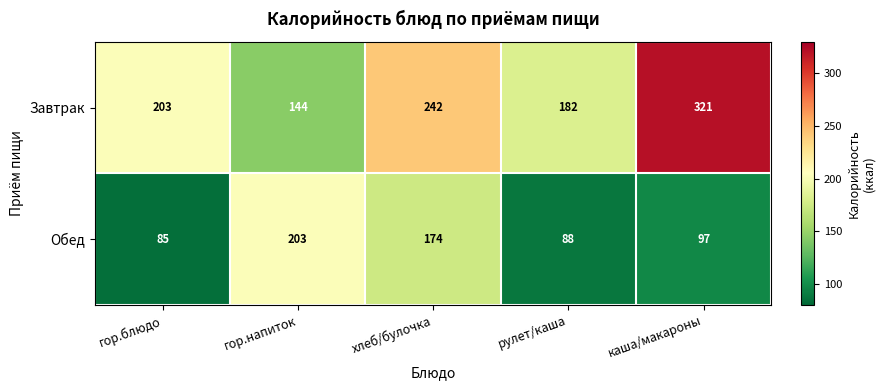

Reading right to left, list all the values displayed in this chart.

Завтрак: 321	182	242	144	203
Обед: 97	88	174	203	85